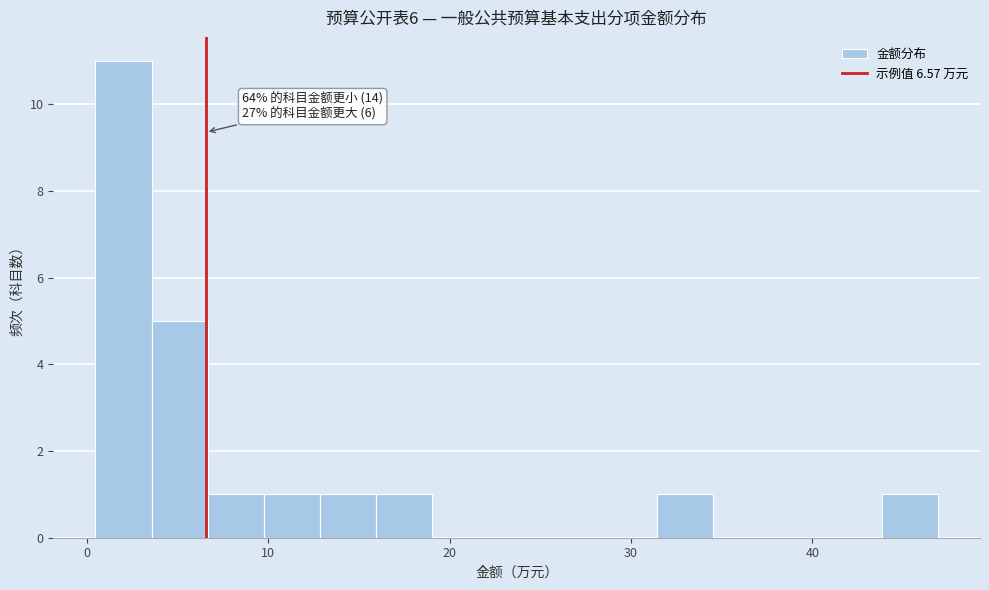

Around what value on the x-axis is the tallest bar? Give the approximate position of its centre, as read against the axis.

2